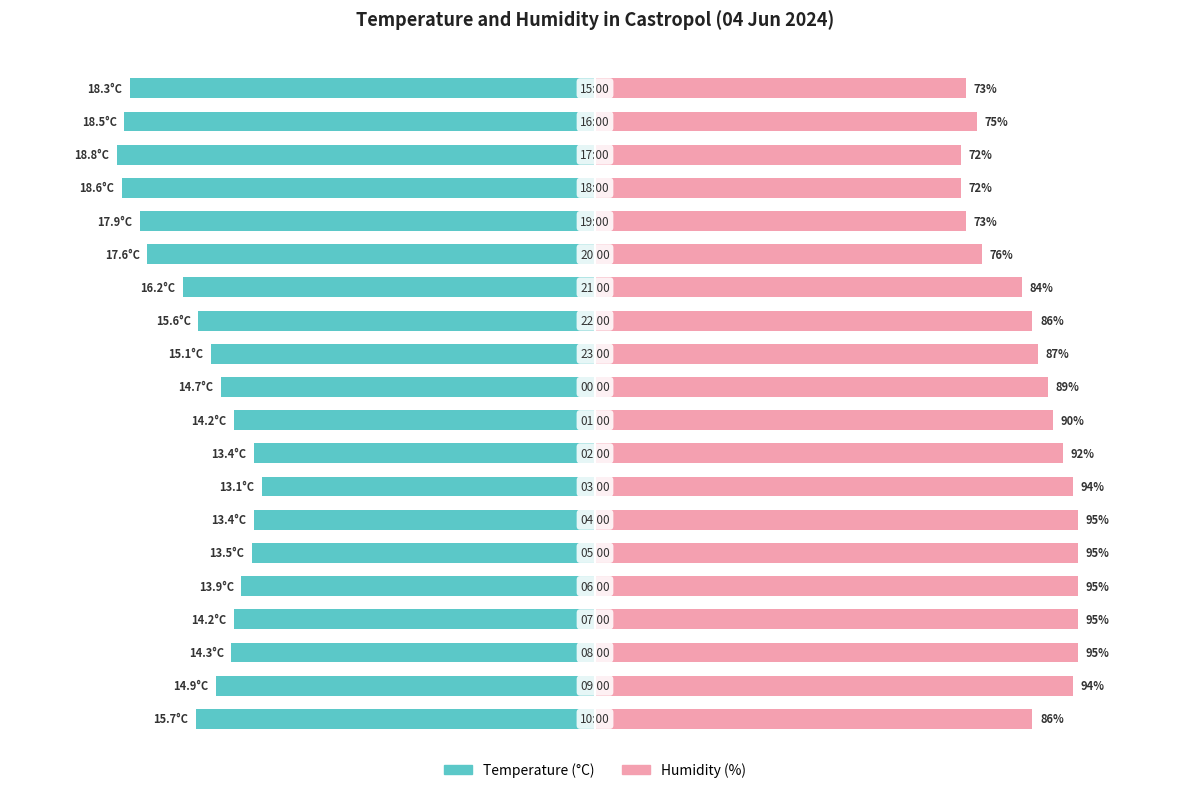

What is the maximum value shown in the chart?

95.0